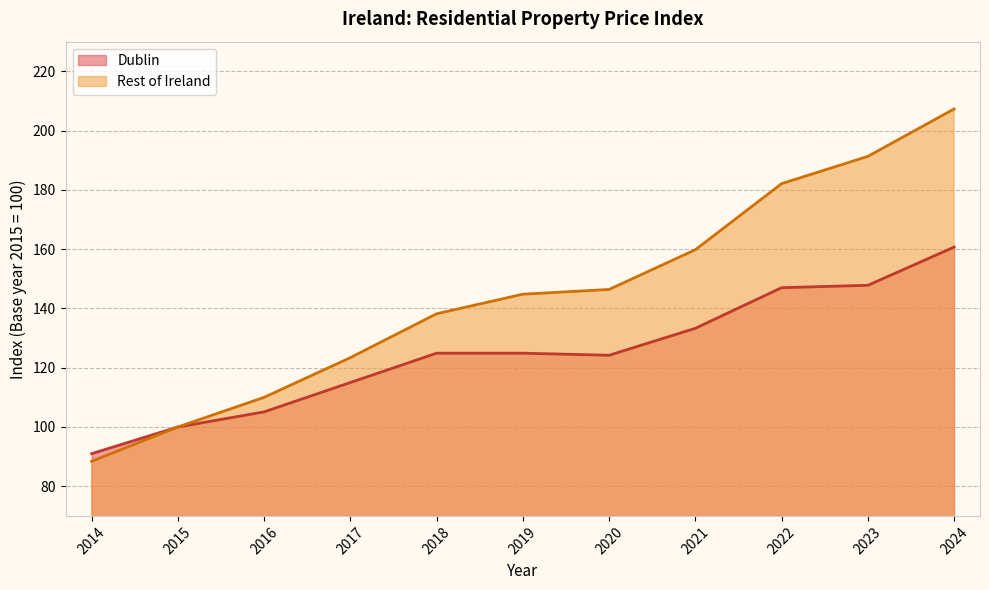

At how many categories does at least one series exceed 168?

3